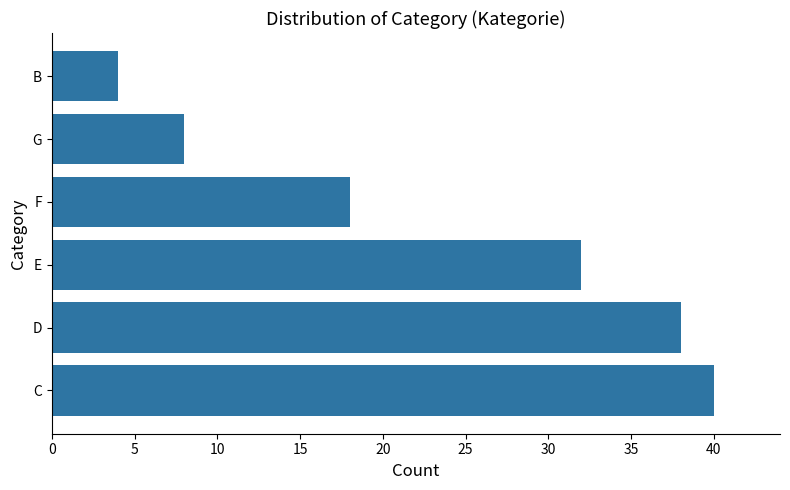

Is it true that the value at F is 6?

False